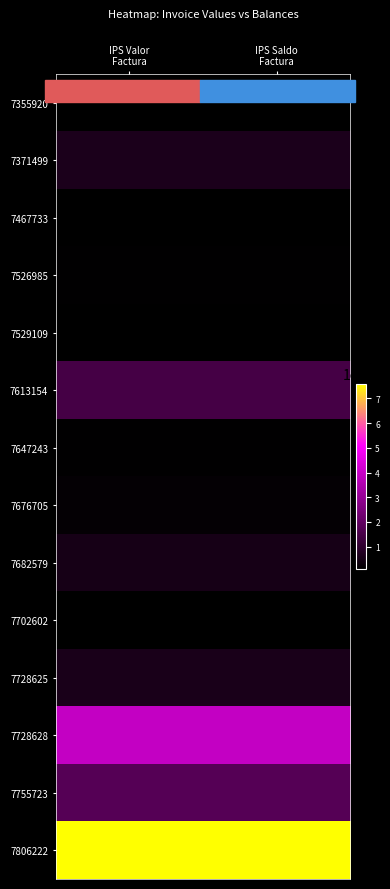

Rank the series at IPS Saldo Factura from highest to lowest value.

7806222, 7728628, 7755723, 7613154, 7371499, 7728625, 7682579, 7676705, 7526985, 7647243, 7467733, 7702602, 7529109, 7355920